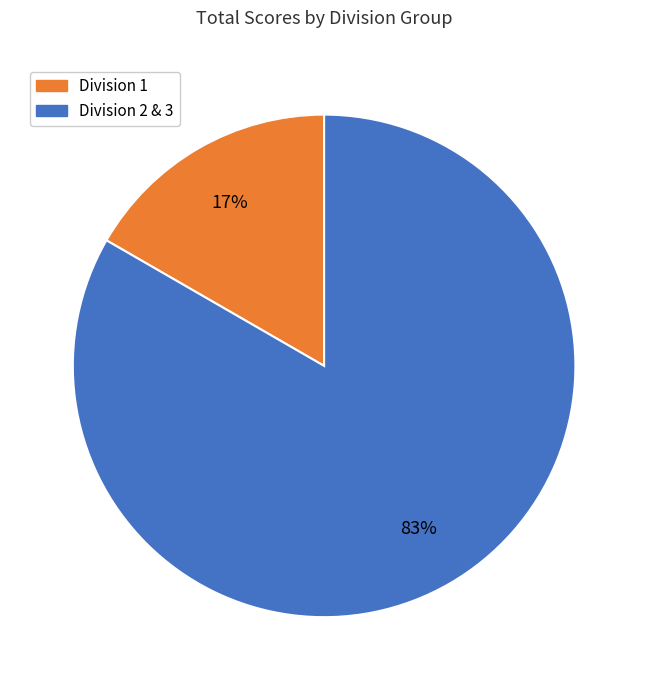

Is there any slice that represents more than half of the pie?

Yes